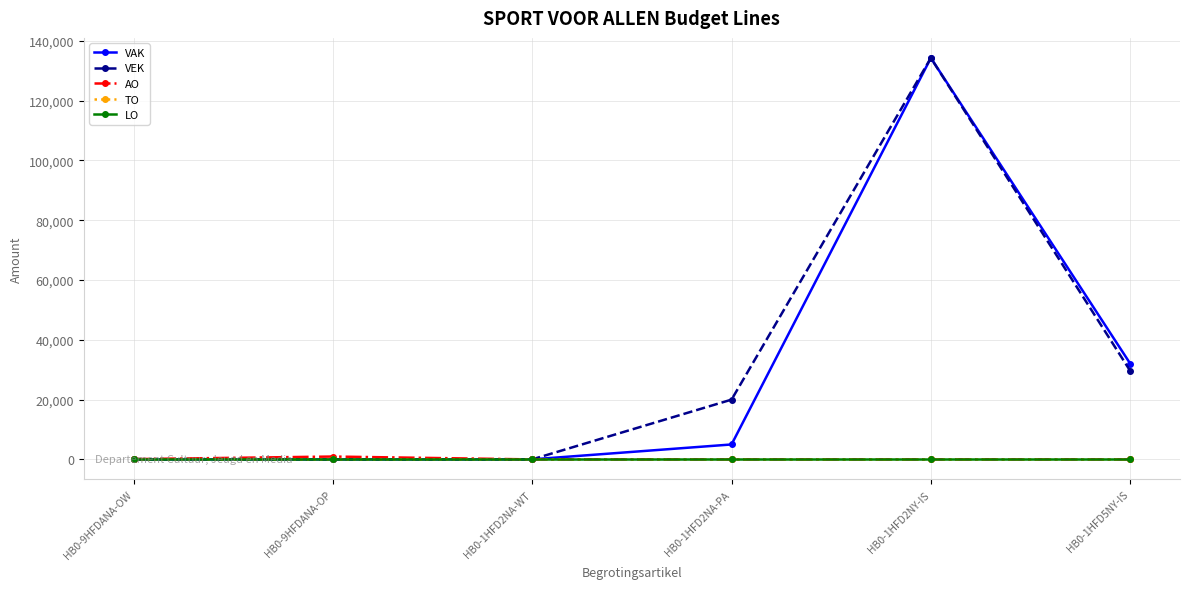

Does the chart have visible grid lines?

Yes